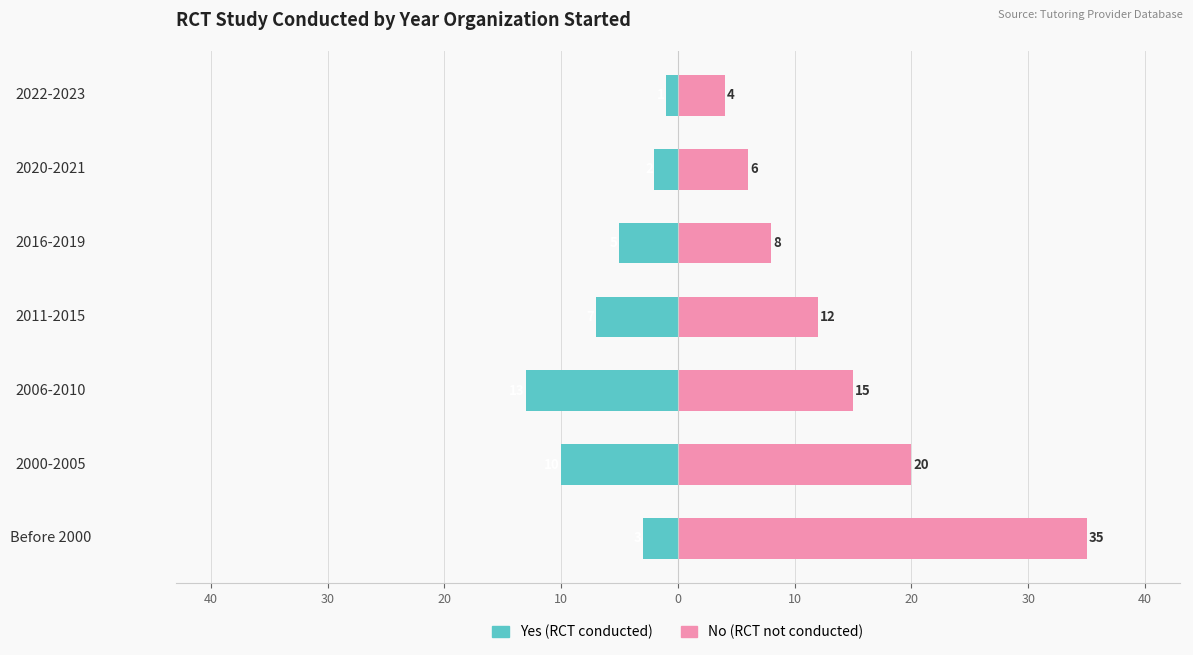

Reading right to left, list all the values displayed in this chart.

Yes (RCT conducted): -1	-2	-5	-7	-13	-10	-3
No (RCT not conducted): 4	6	8	12	15	20	35